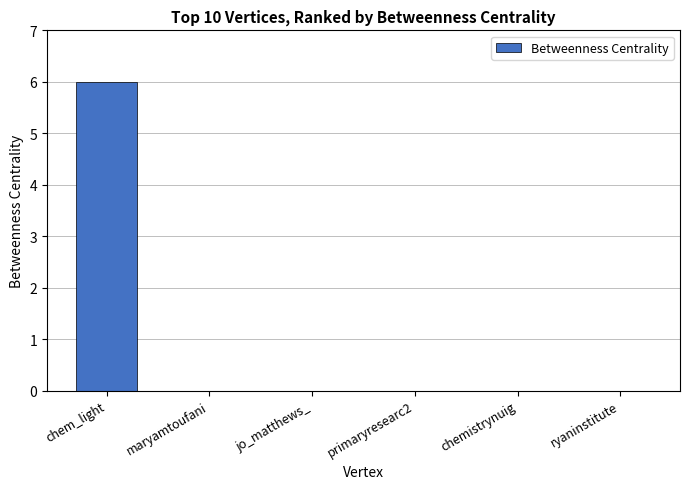

Reading left to right, transcribe all the data shown in this chart.

chem_light=6	maryamtoufani=0	jo_matthews_=0	primaryresearc2=0	chemistrynuig=0	ryaninstitute=0